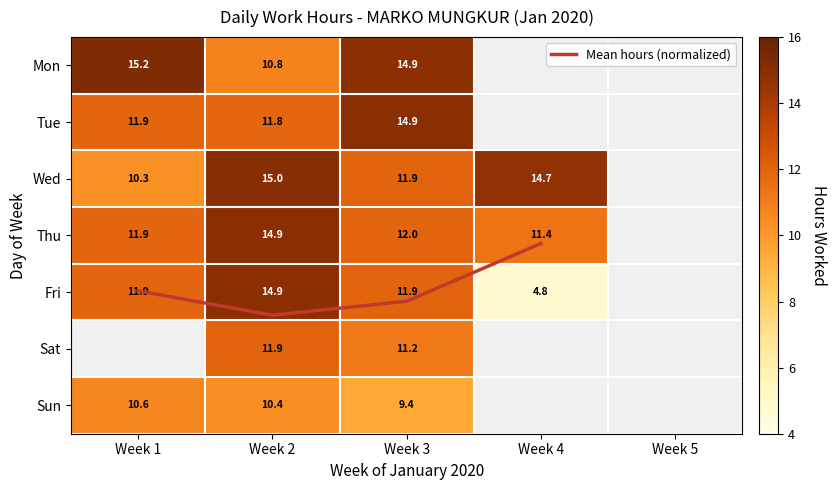

Where is Mon nearest to the value 13?

Week 3